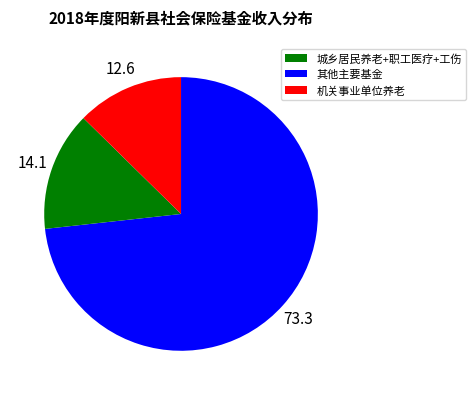

Is there any slice that represents more than half of the pie?

Yes